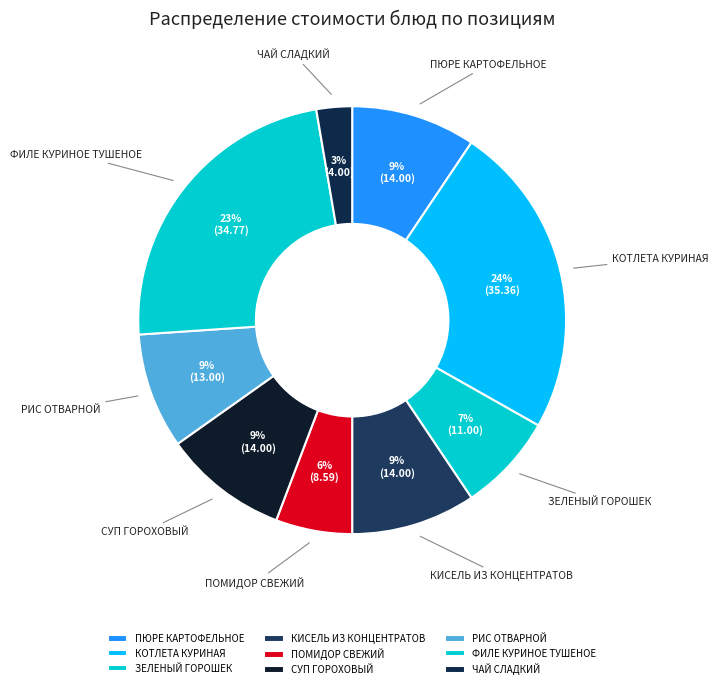

How many slices are in this pie chart?

9